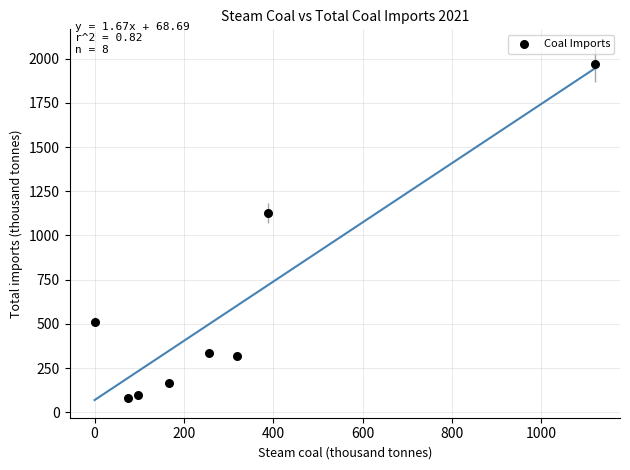

What is the range of Y values (max minus min)?

1888.0